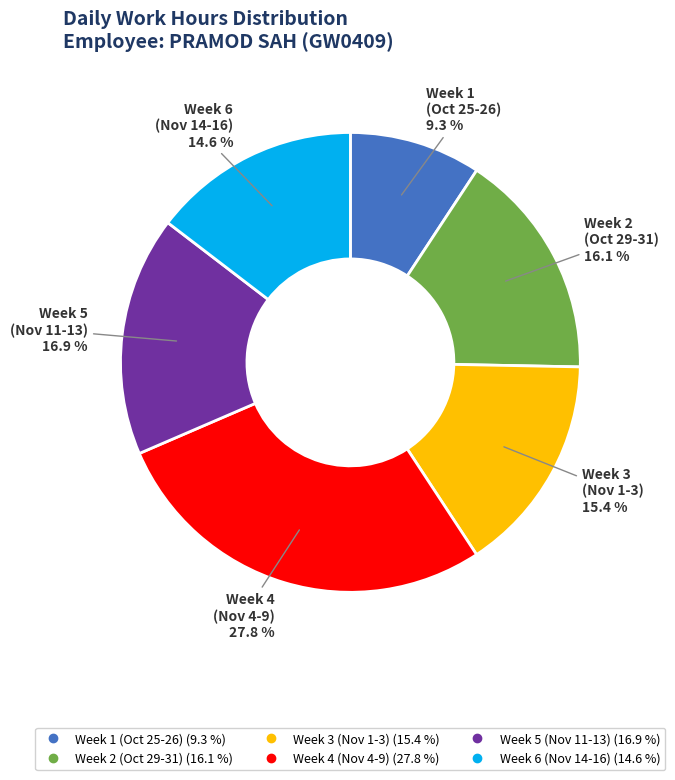

Is there a majority slice in this chart?

No